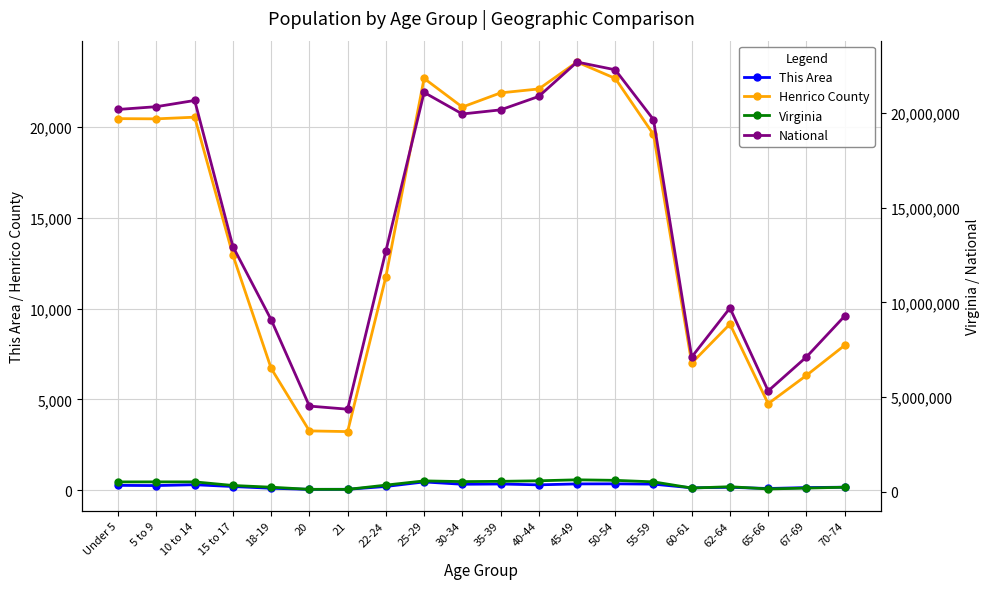

How many distinct data groups are displayed?

4